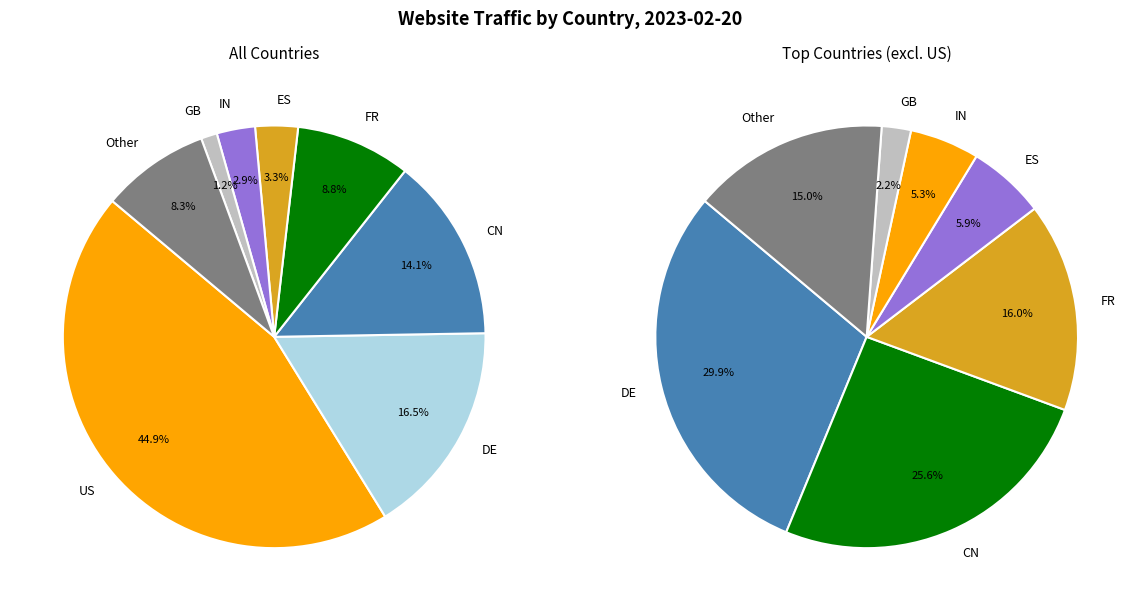

What is the change in value from ES to GB?

-2410